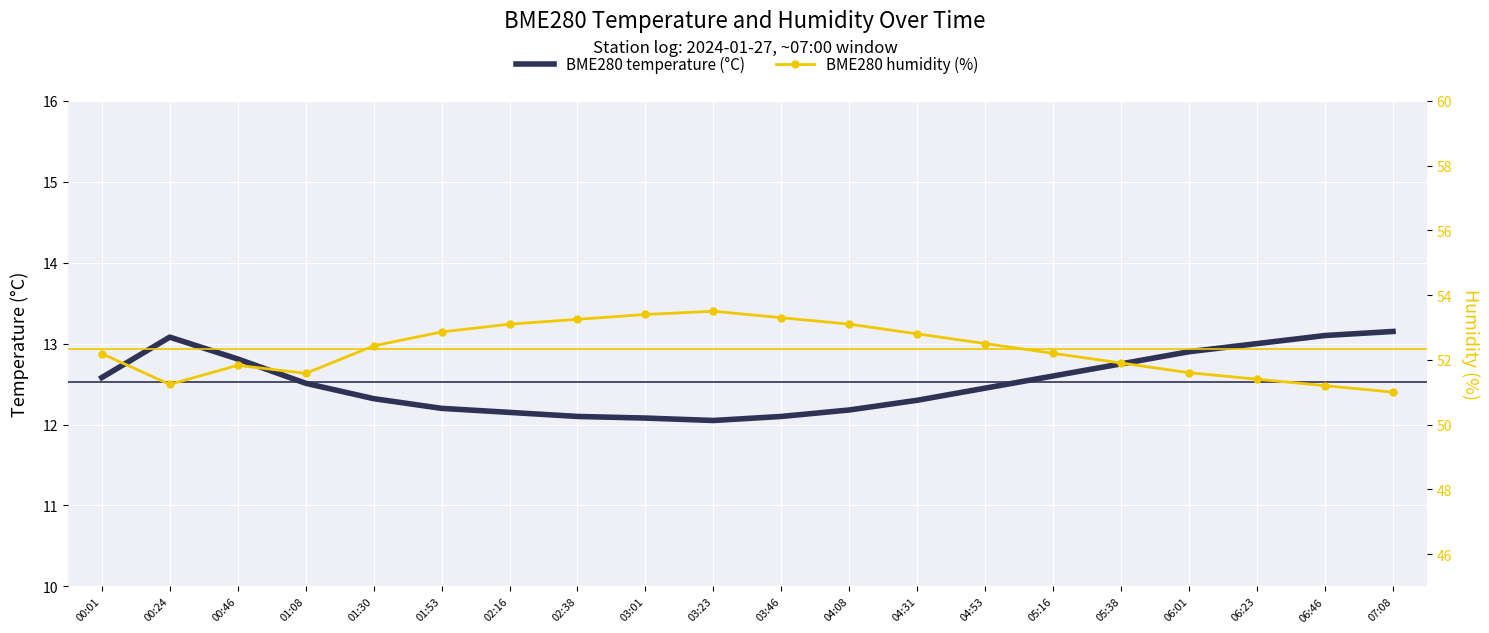

Rank the series by their maximum value, from lowest to highest.

BME280 temperature (°C), BME280 humidity (%)